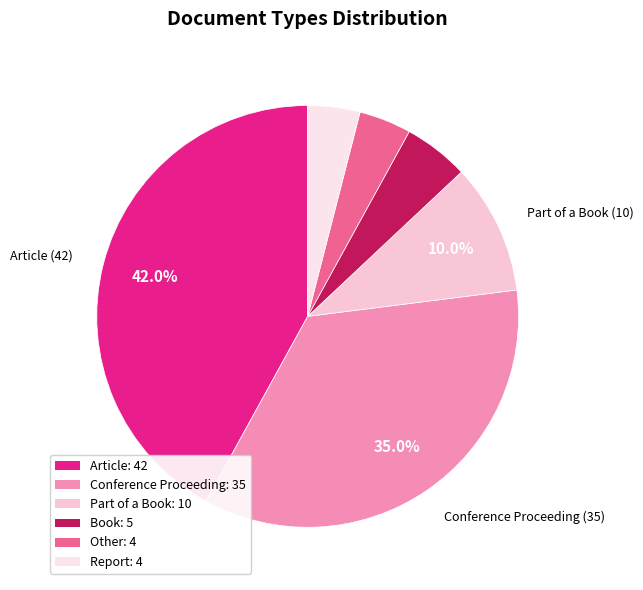

To the nearest percent, what is the difference between the largest and smallest slice percentages?

38%